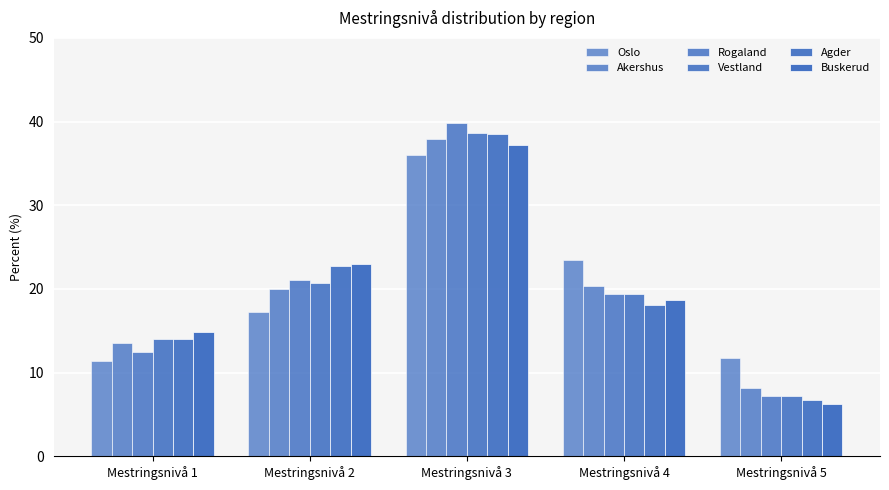

At which label is Vestland closest to 22?

Mestringsnivå 2